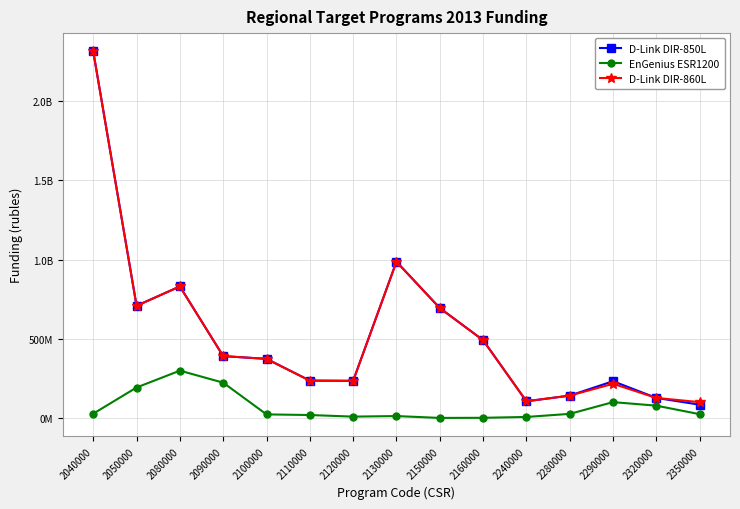

True or false: EnGenius ESR1200 and D-Link DIR-860L cross at least once.

False